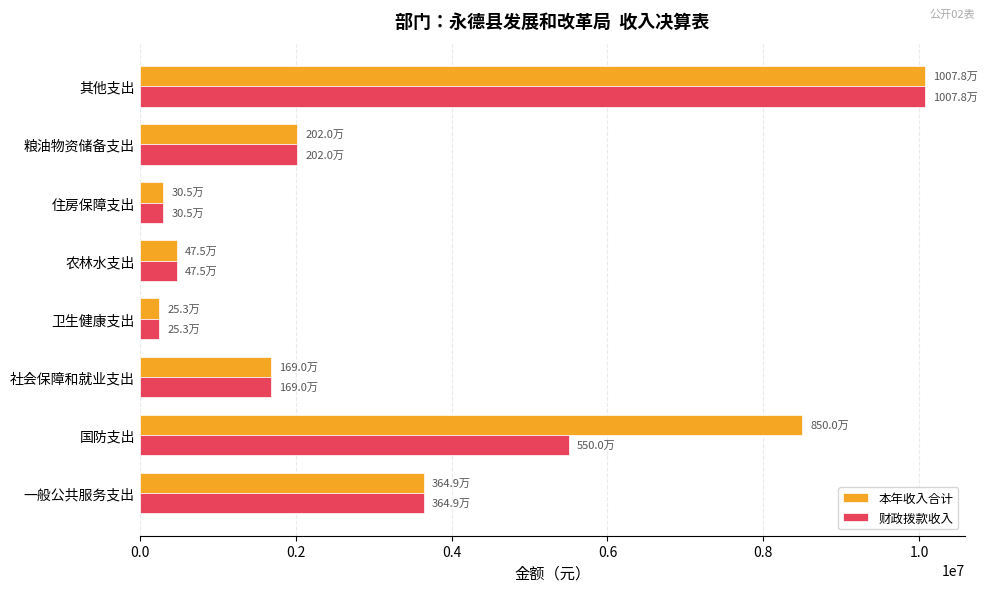

What is the minimum value for 财政拨款收入?

252632.8